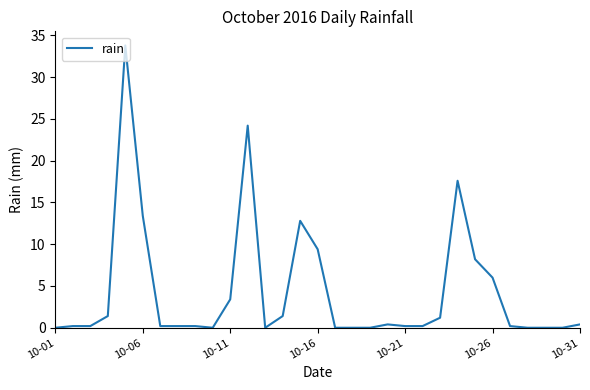

How many lines are shown in the chart?

1